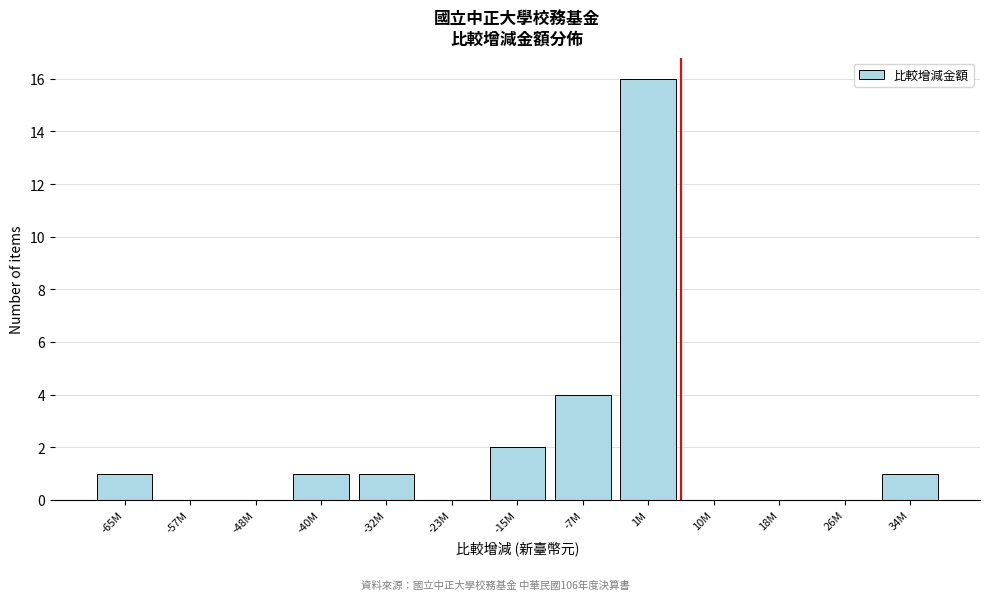

Reading right to left, list all the values displayed in this chart.

34M=1	26M=0	18M=0	10M=0	1M=16	-7M=4	-15M=2	-23M=0	-32M=1	-40M=1	-48M=0	-57M=0	-65M=1